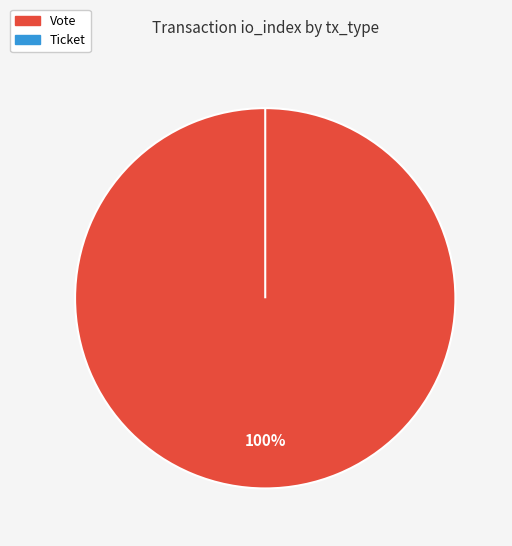

True or false: Ticket accounts for 13% of the total.

False